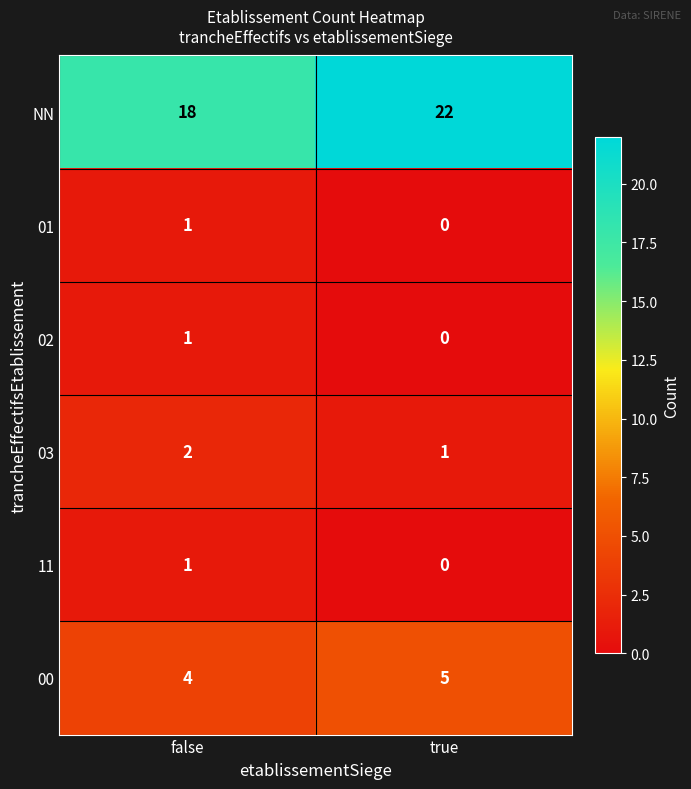

At how many categories does at least one series exceed 1?

2